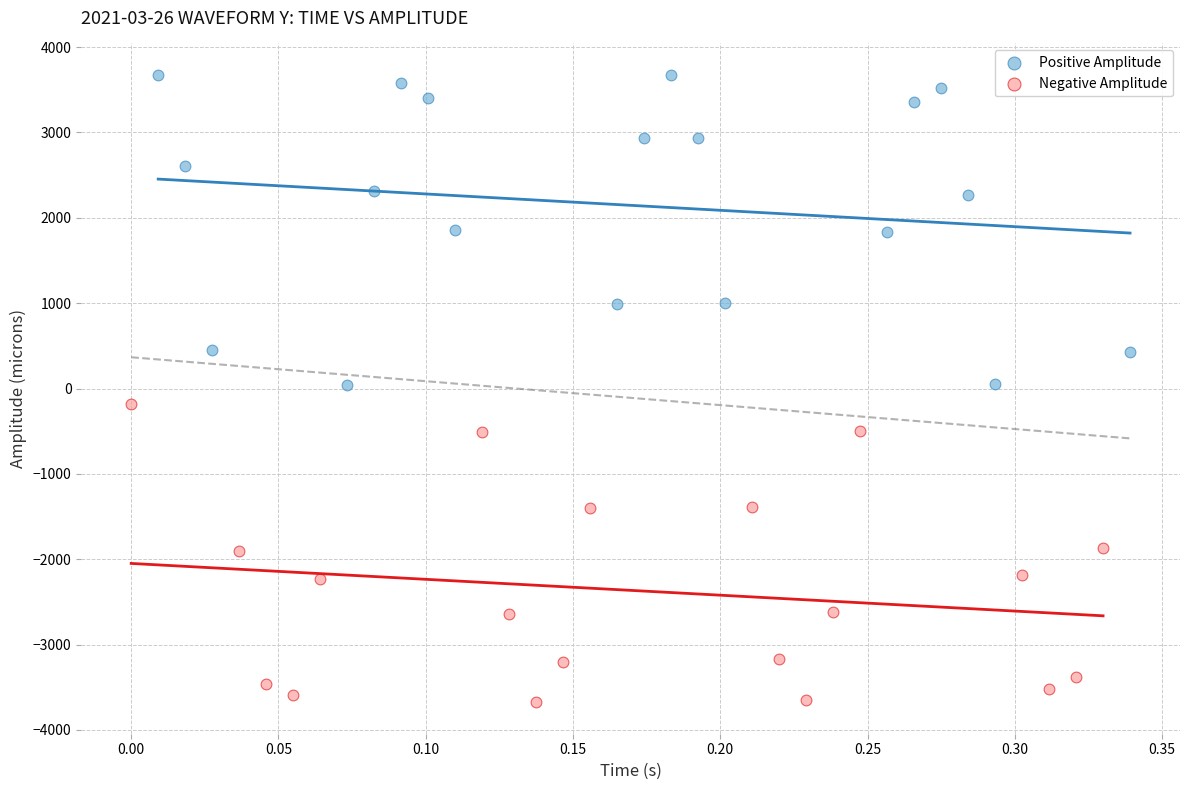

Which series reaches the minimum Y coordinate?

Negative Amplitude